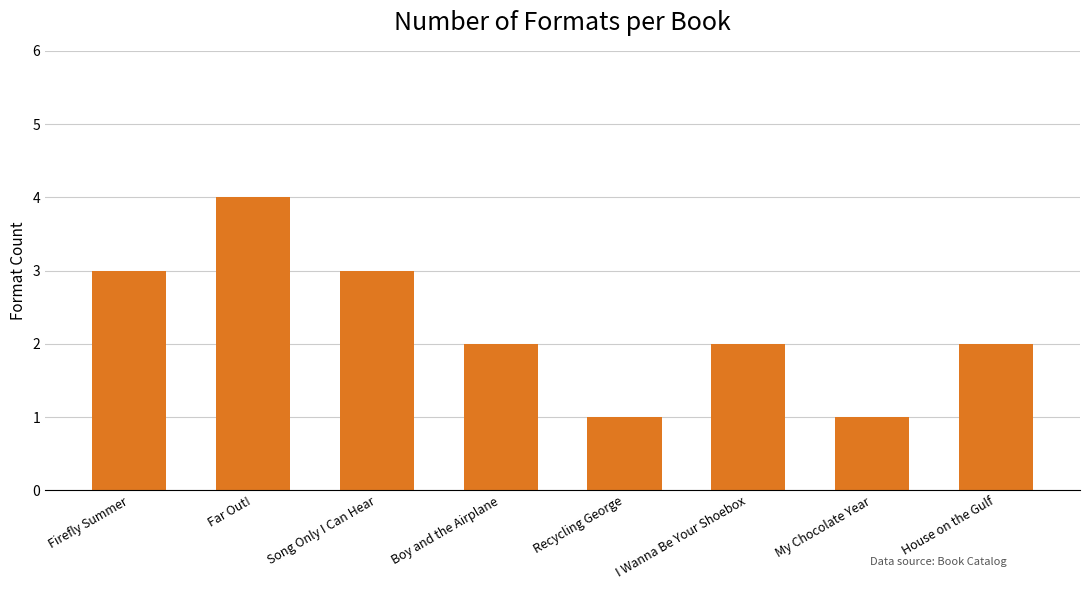

Which category has the highest value across all series?

Far Out!